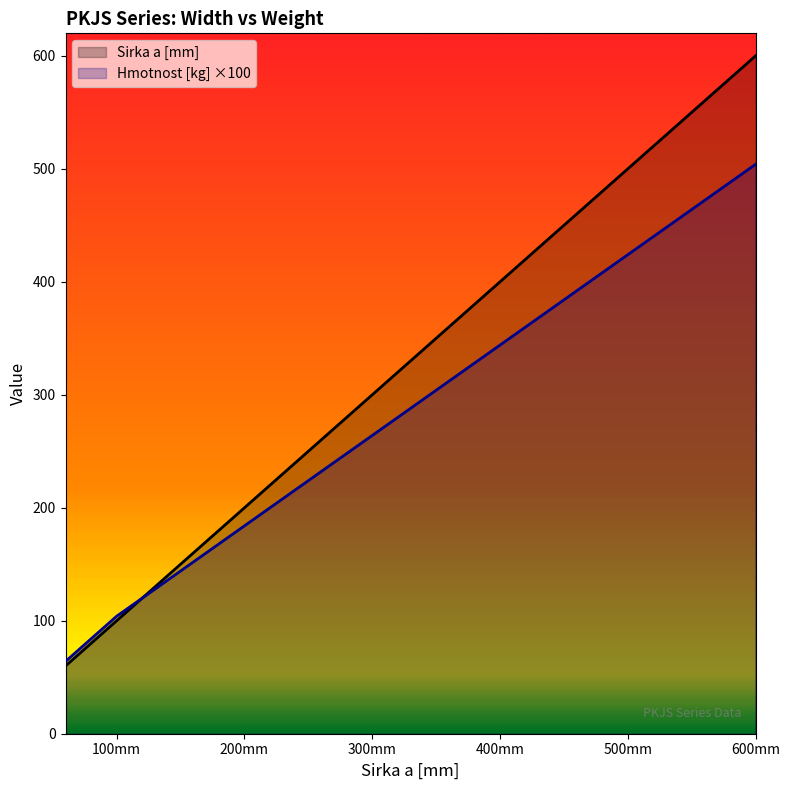

How many data points in Hmotnost [kg] ×100 are above 264?

3